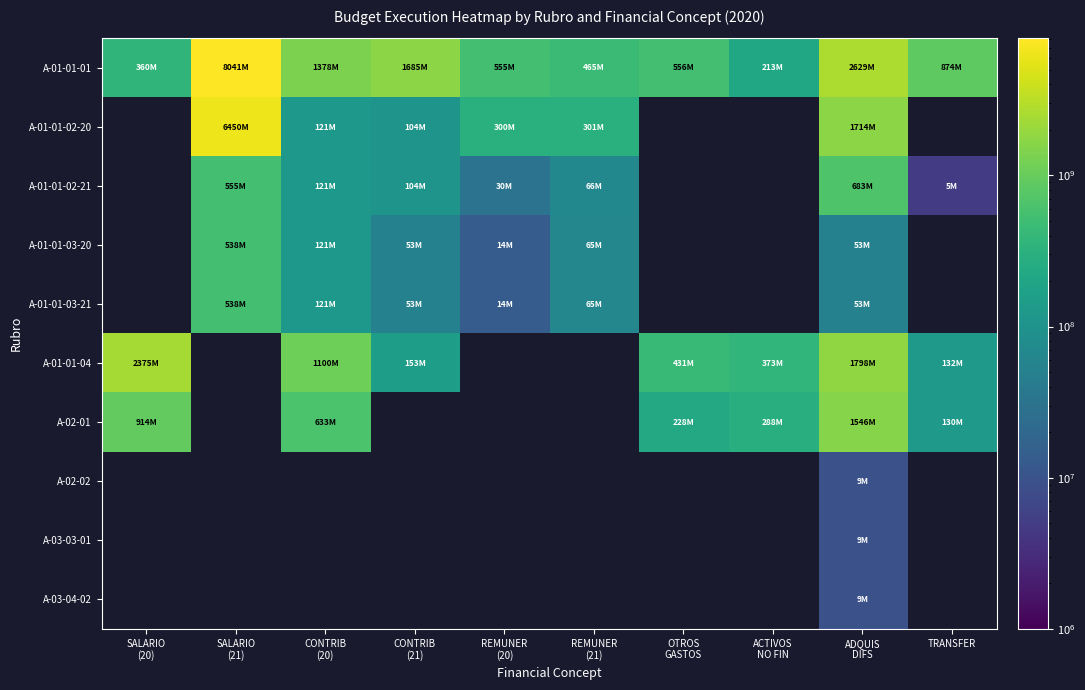

How many positive values does the A-03-04-02 series have?

1